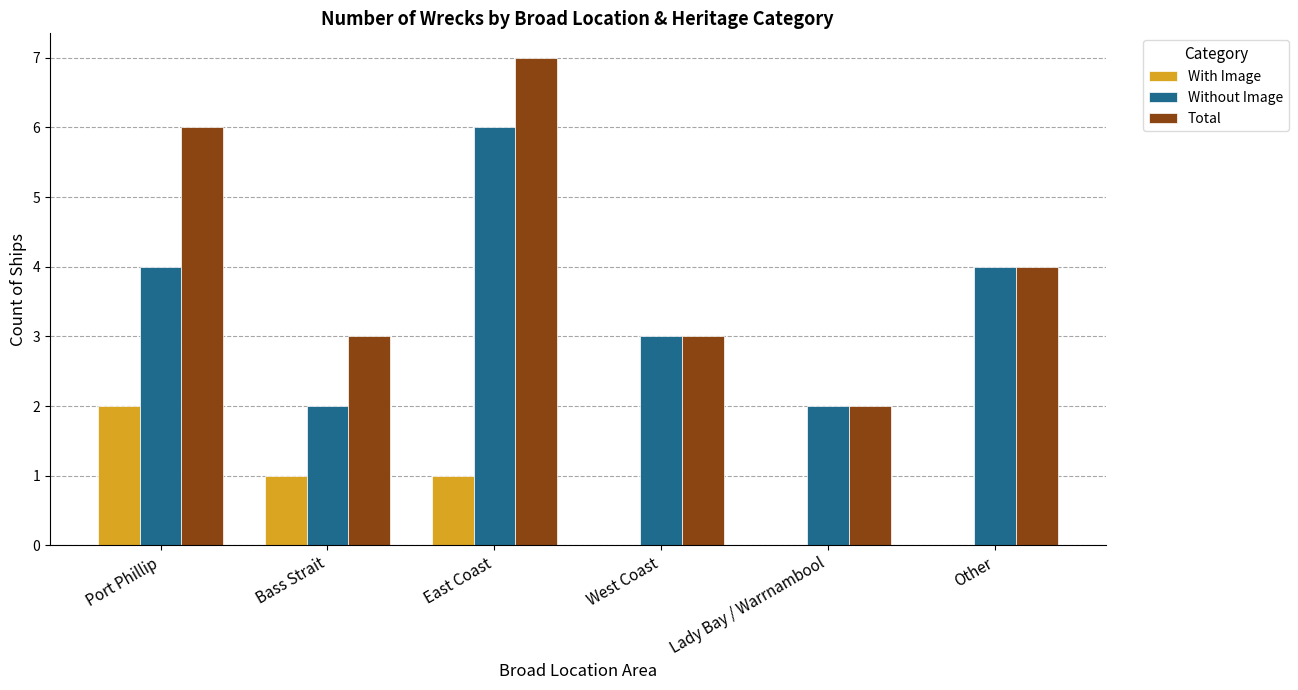

Reading right to left, extract all data points from this chart.

With Image: Other=0	Lady Bay / Warrnambool=0	West Coast=0	East Coast=1	Bass Strait=1	Port Phillip=2
Without Image: Other=4	Lady Bay / Warrnambool=2	West Coast=3	East Coast=6	Bass Strait=2	Port Phillip=4
Total: Other=4	Lady Bay / Warrnambool=2	West Coast=3	East Coast=7	Bass Strait=3	Port Phillip=6